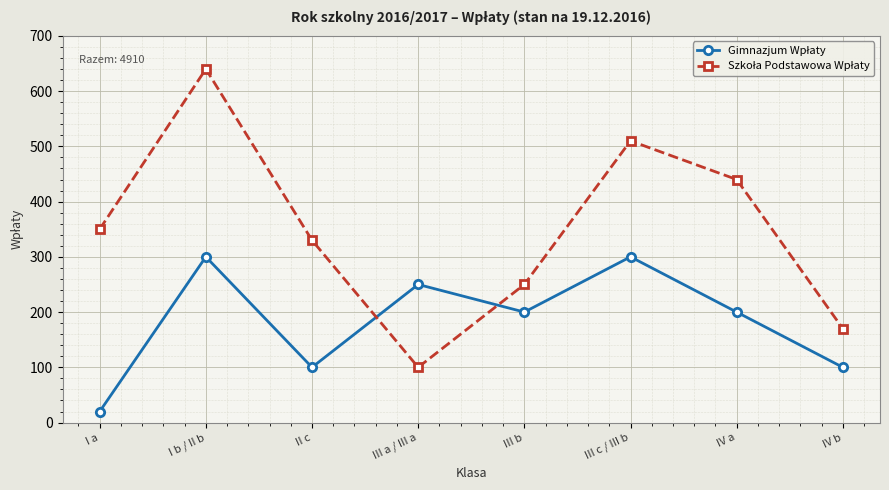

What is the label of the 8th point from the left?

IV b